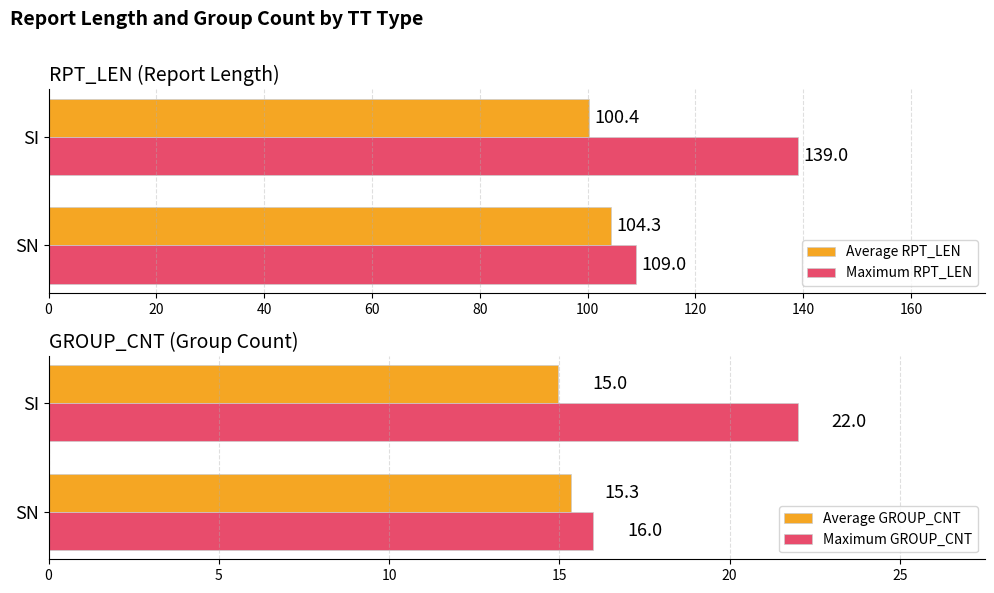

What is the sum of all Maximum GROUP_CNT values?

38.0